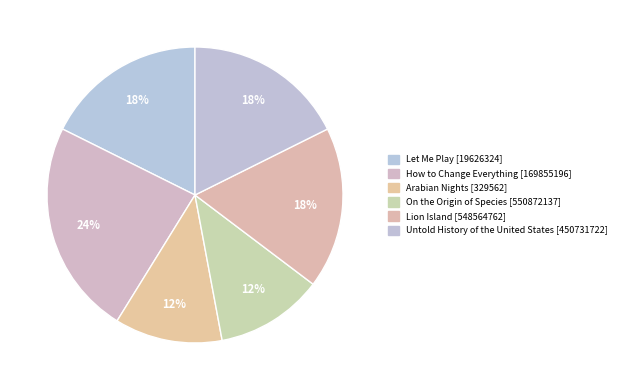

Count the number of slices in the pie.

6